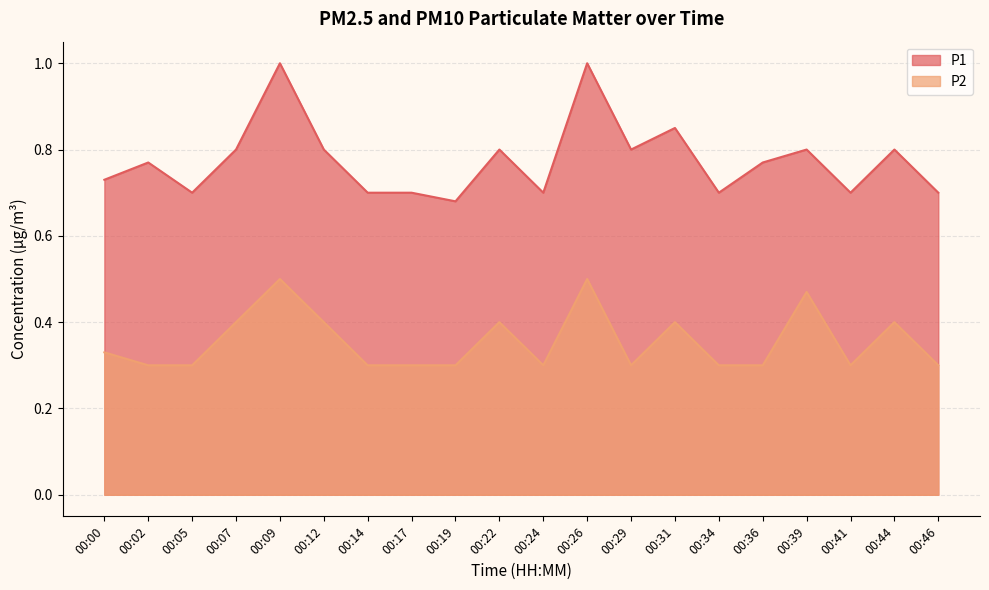

Rank the categories by P2 value from lowest to highest.

00:02, 00:05, 00:14, 00:17, 00:19, 00:24, 00:29, 00:34, 00:36, 00:41, 00:46, 00:00, 00:07, 00:12, 00:22, 00:31, 00:44, 00:39, 00:09, 00:26